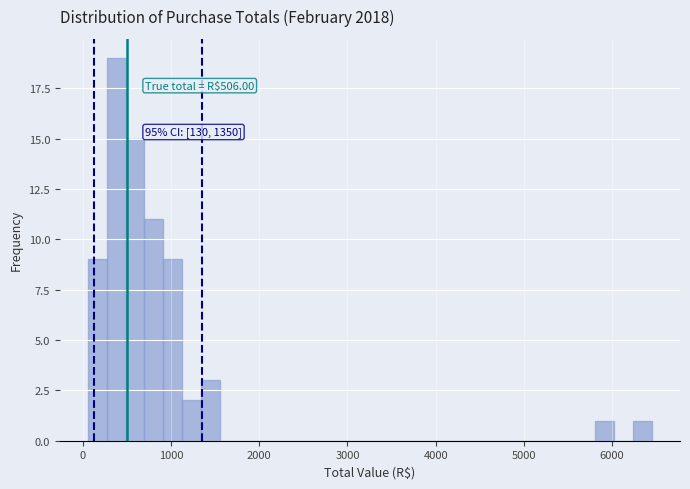

Read against the x-axis, roughly where is the centre of the tallest bar?

400